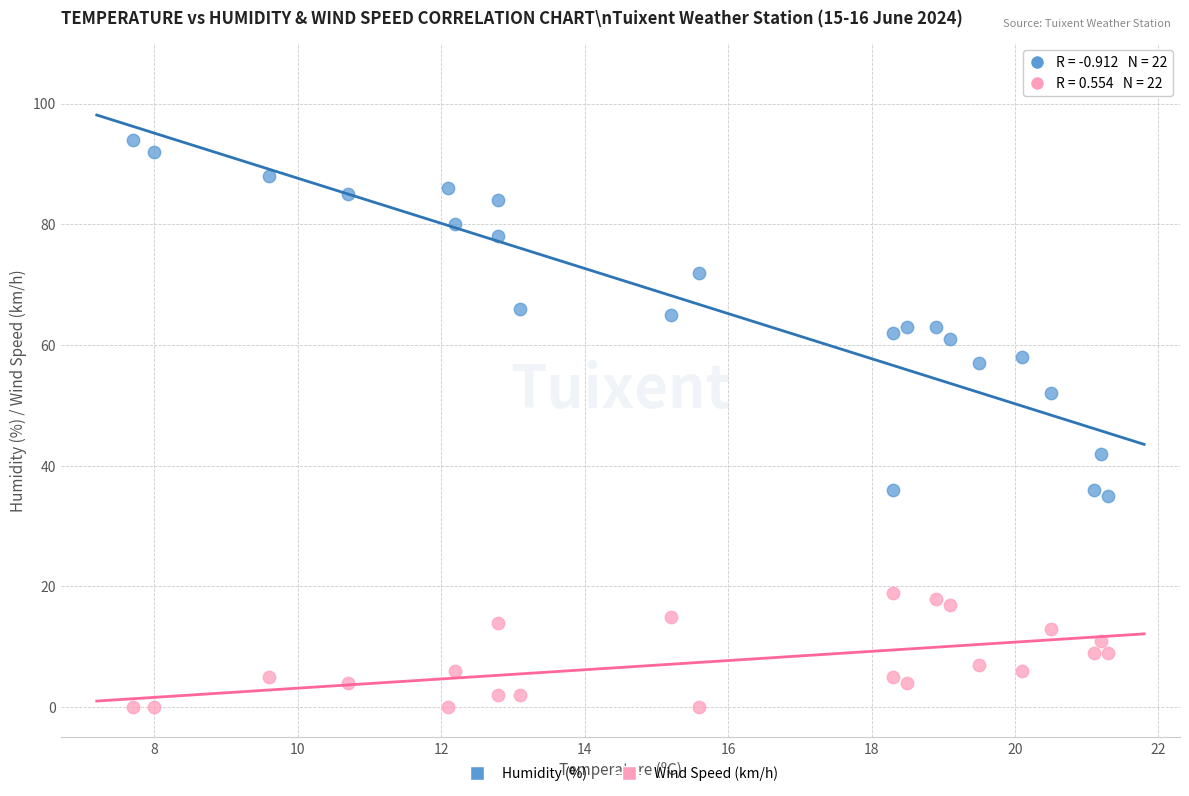

Across all data points, what is the range of Y values (max minus min)?

94